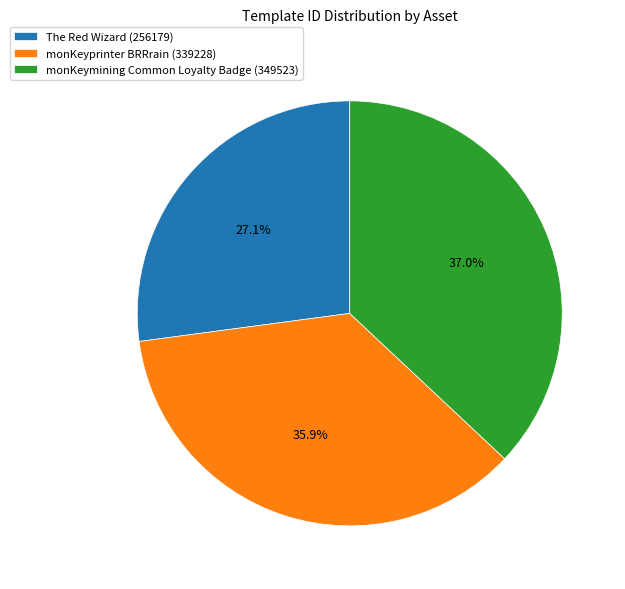

Is there a majority slice in this chart?

No